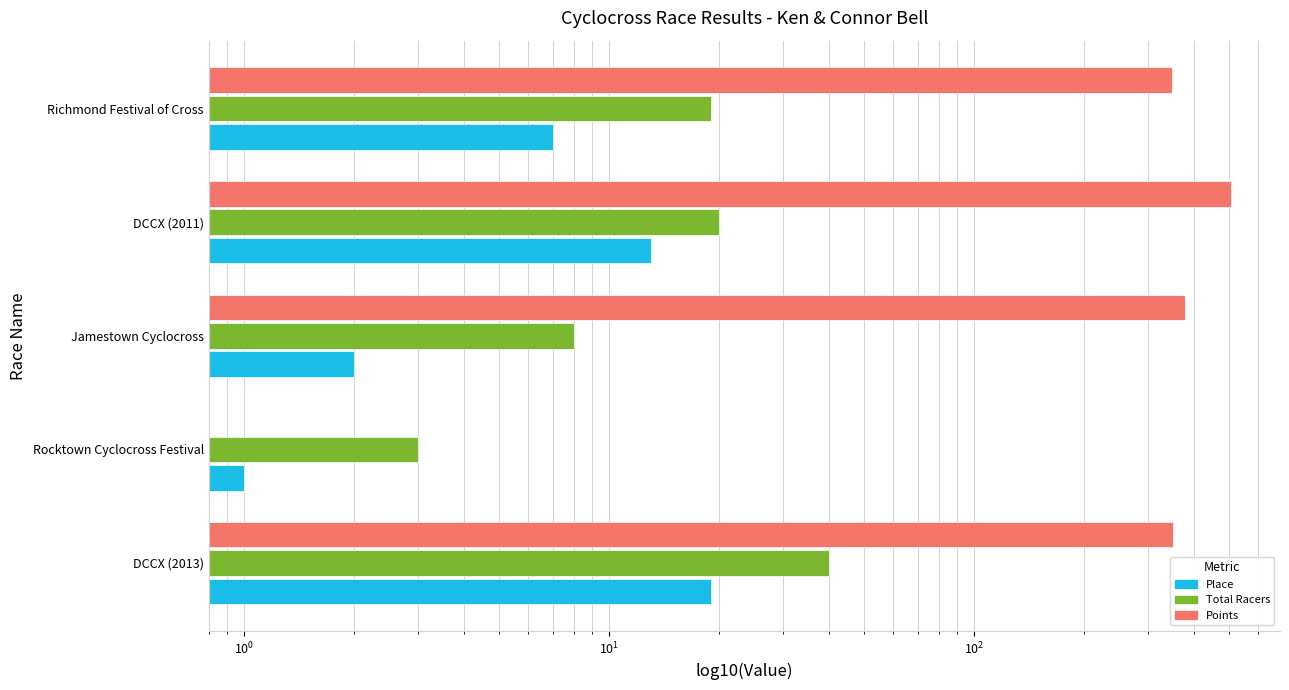

True or false: Points has a value of 136.1 at Richmond Festival of Cross.

False